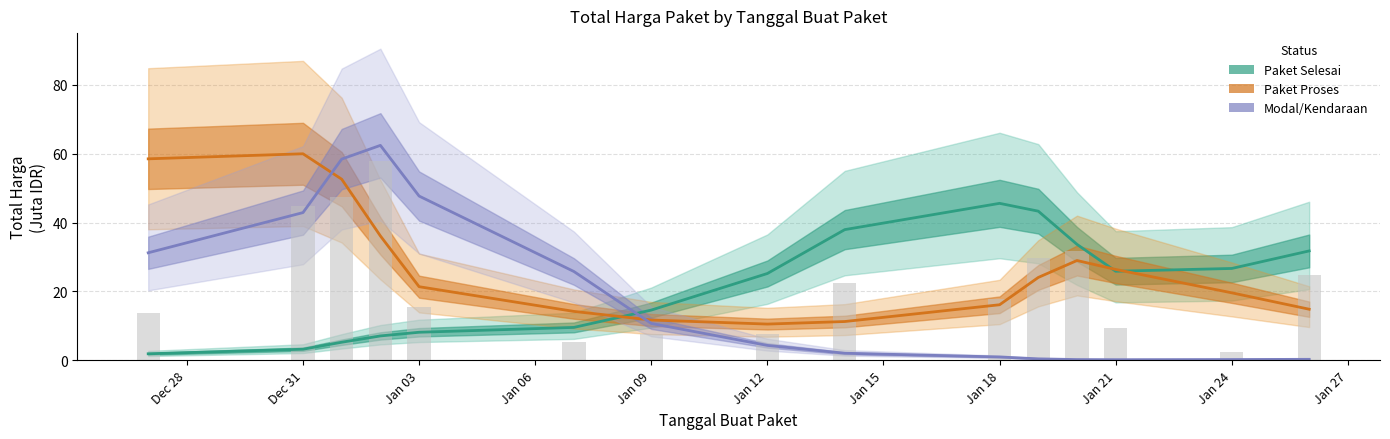

What is the value of the Paket Selesai bar at the 14th from the left?

26.7